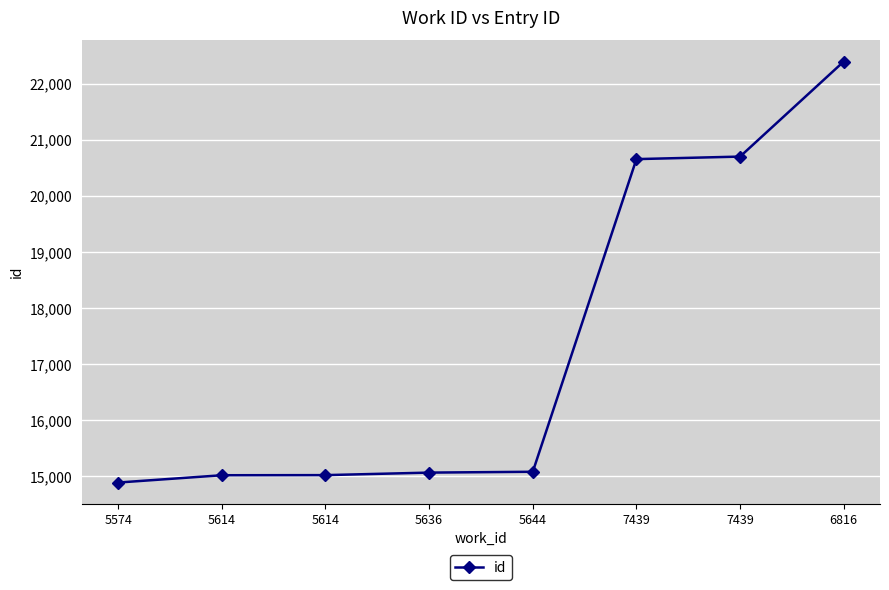

How many categories are shown in the chart?

8